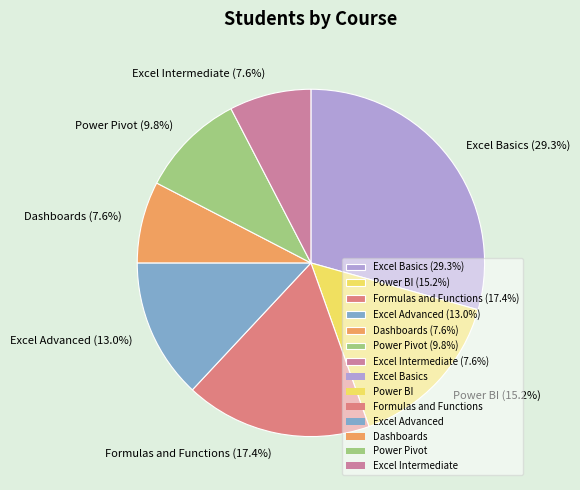

How many segments does this pie chart have?

7